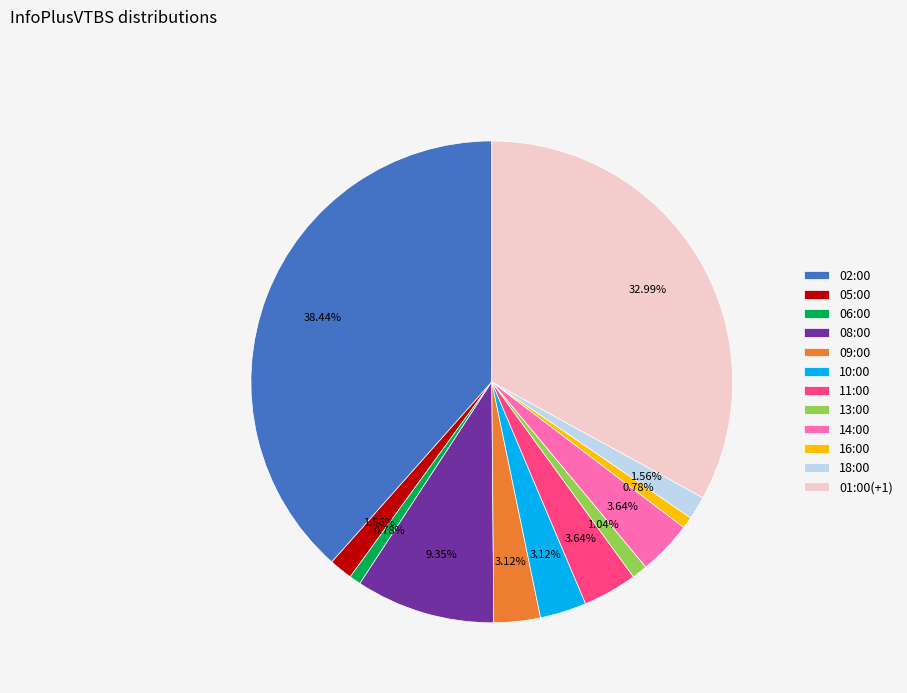

The 10:00 slice represents 3% of the pie. True or false?

True